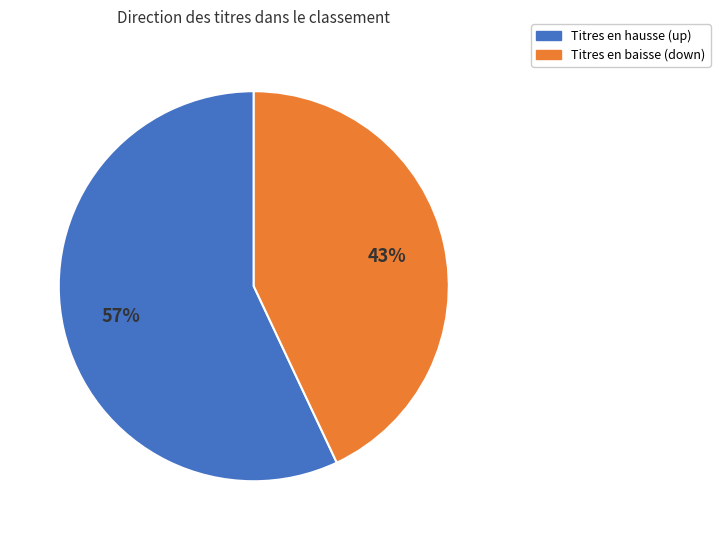

Does any single category account for the majority?

Yes